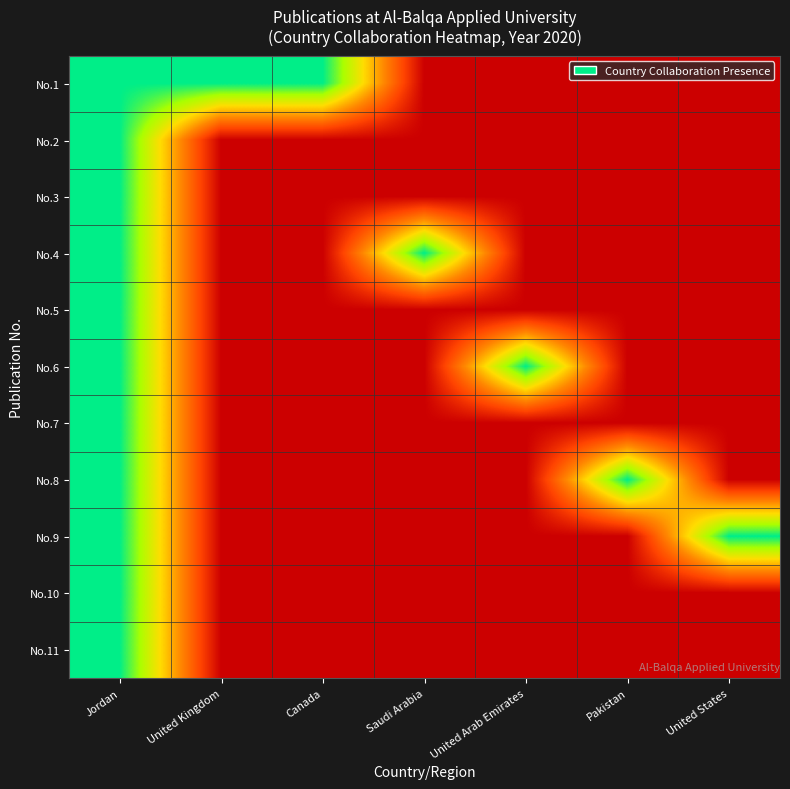

Reading right to left, what are all the values shown in this chart?

No.1: United States=0	Pakistan=0	United Arab Emirates=0	Saudi Arabia=0	Canada=1	United Kingdom=1	Jordan=1
No.2: United States=0	Pakistan=0	United Arab Emirates=0	Saudi Arabia=0	Canada=0	United Kingdom=0	Jordan=1
No.3: United States=0	Pakistan=0	United Arab Emirates=0	Saudi Arabia=0	Canada=0	United Kingdom=0	Jordan=1
No.4: United States=0	Pakistan=0	United Arab Emirates=0	Saudi Arabia=1	Canada=0	United Kingdom=0	Jordan=1
No.5: United States=0	Pakistan=0	United Arab Emirates=0	Saudi Arabia=0	Canada=0	United Kingdom=0	Jordan=1
No.6: United States=0	Pakistan=0	United Arab Emirates=1	Saudi Arabia=0	Canada=0	United Kingdom=0	Jordan=1
No.7: United States=0	Pakistan=0	United Arab Emirates=0	Saudi Arabia=0	Canada=0	United Kingdom=0	Jordan=1
No.8: United States=0	Pakistan=1	United Arab Emirates=0	Saudi Arabia=0	Canada=0	United Kingdom=0	Jordan=1
No.9: United States=1	Pakistan=0	United Arab Emirates=0	Saudi Arabia=0	Canada=0	United Kingdom=0	Jordan=1
No.10: United States=0	Pakistan=0	United Arab Emirates=0	Saudi Arabia=0	Canada=0	United Kingdom=0	Jordan=1
No.11: United States=0	Pakistan=0	United Arab Emirates=0	Saudi Arabia=0	Canada=0	United Kingdom=0	Jordan=1